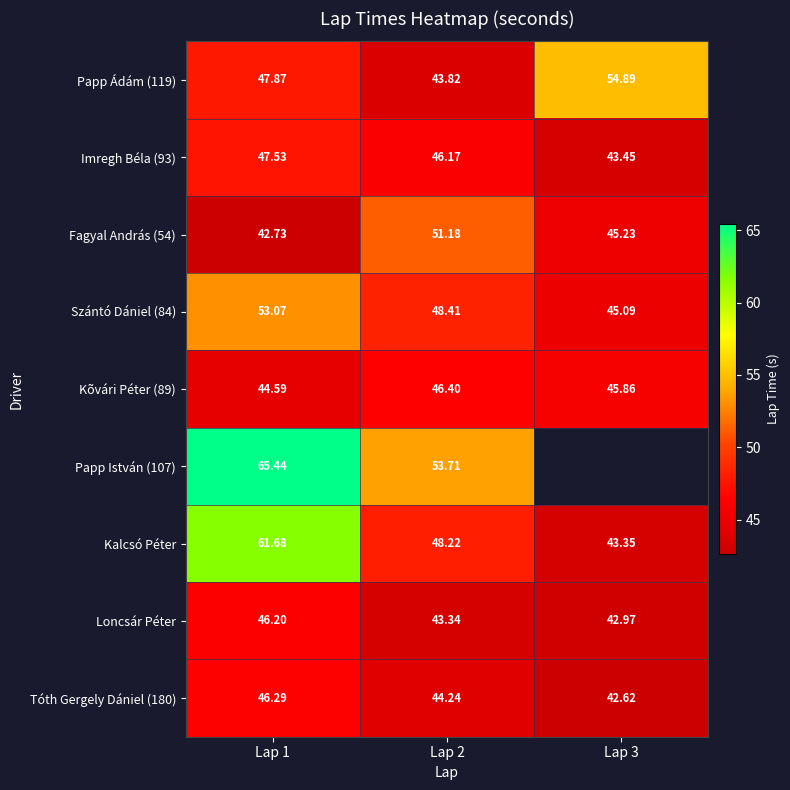

What is the smallest value displayed?

42.6